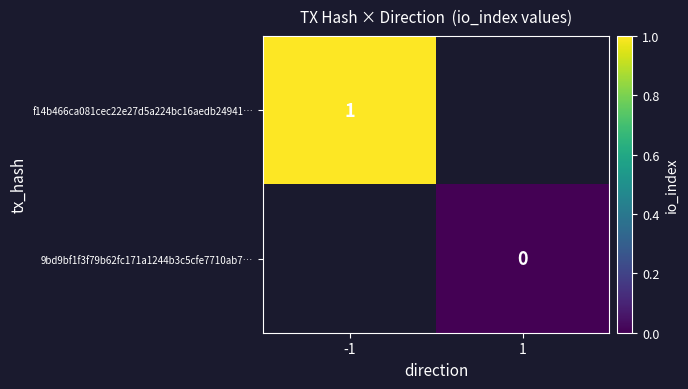

Is it true that f14b466ca081cec22e27d5a224bc16aedb24941… equals 1 at -1?

True